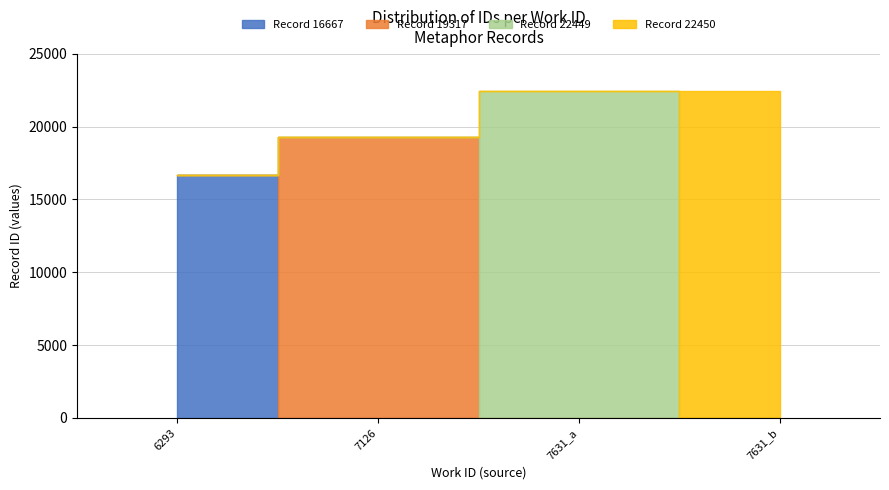

Is it true that the value at 7126 is 4066?

False